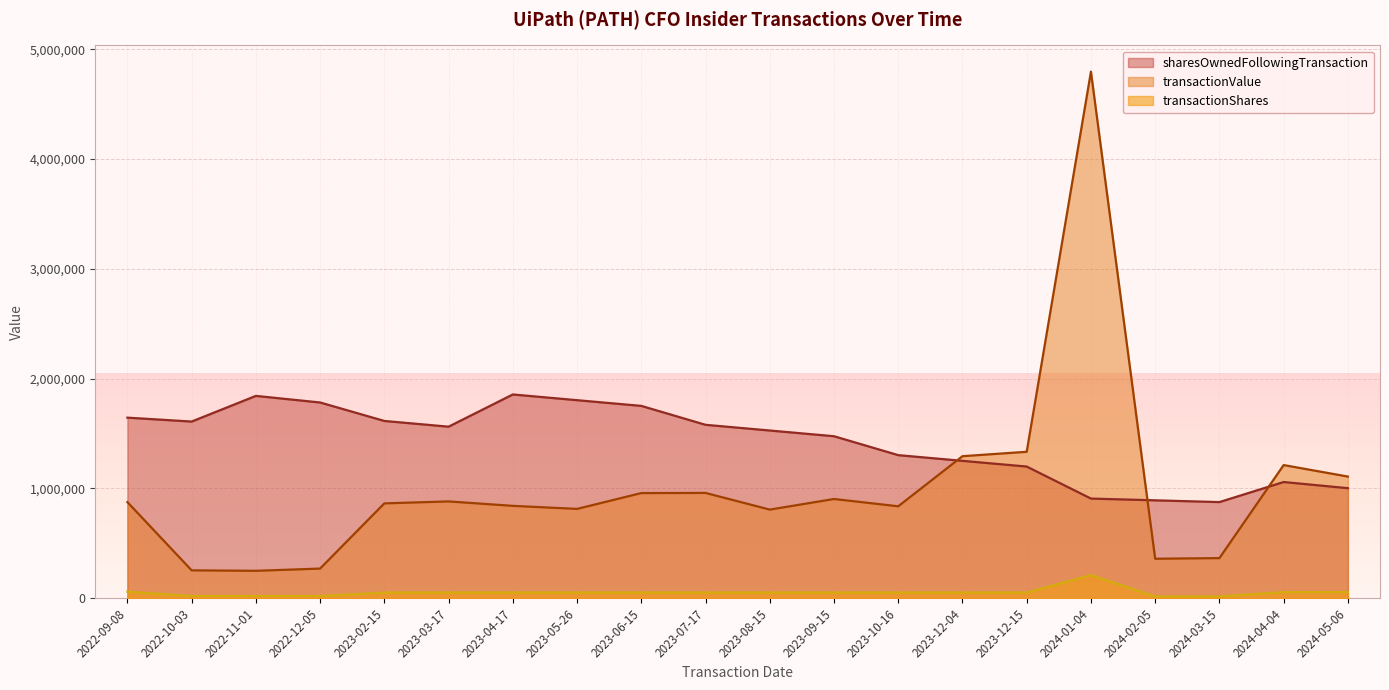

True or false: transactionShares has more than 1 interior local peaks.

False